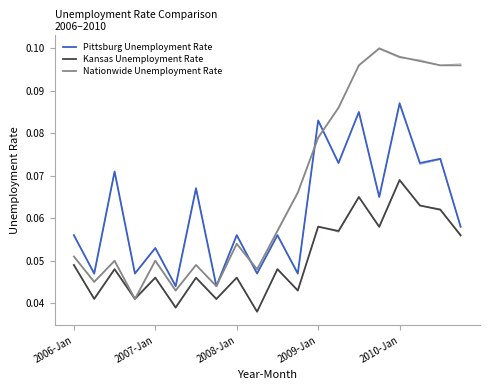

Between 2006-Jan and 2007-Jan, which is larger?

2006-Jan